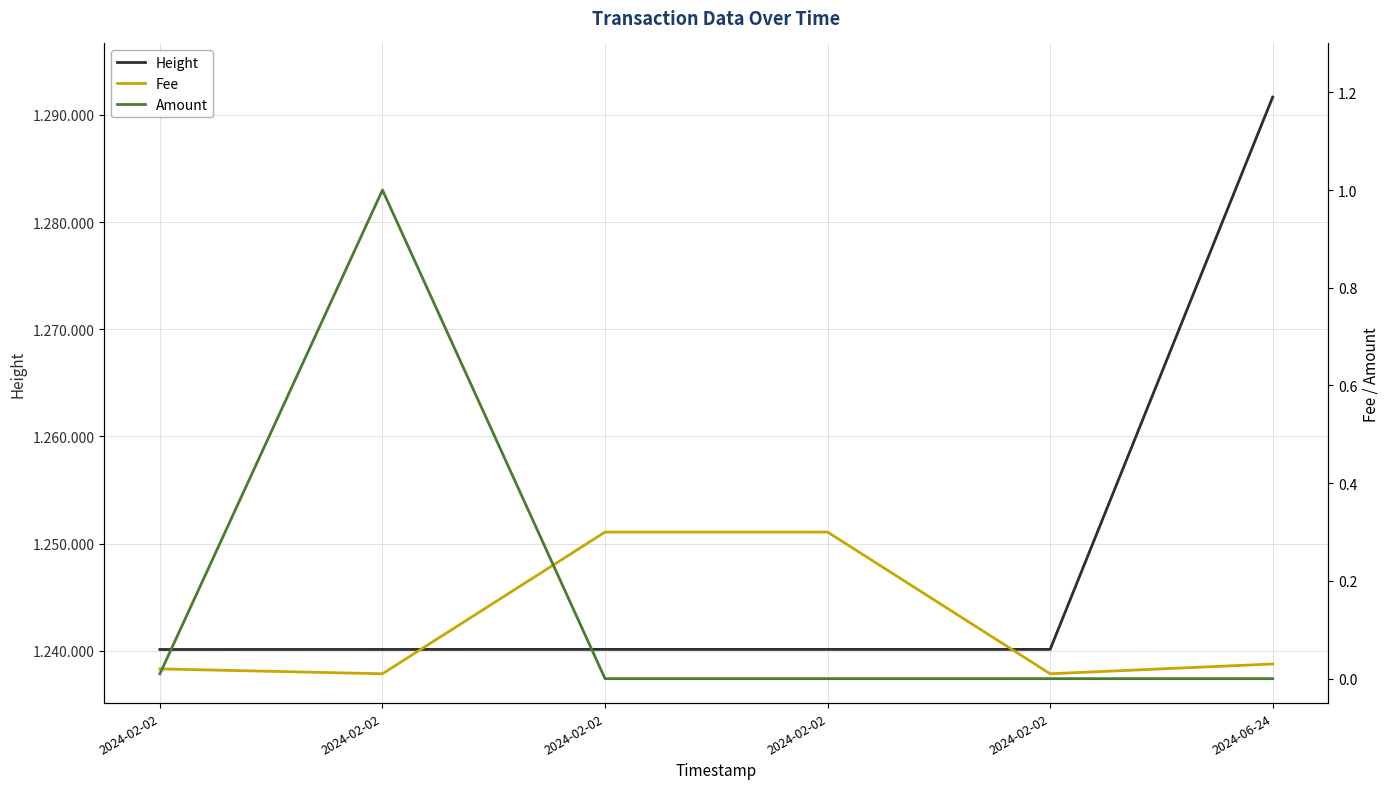

What is the spread (max minus min) of values at 2024-02-02?

1240128.0